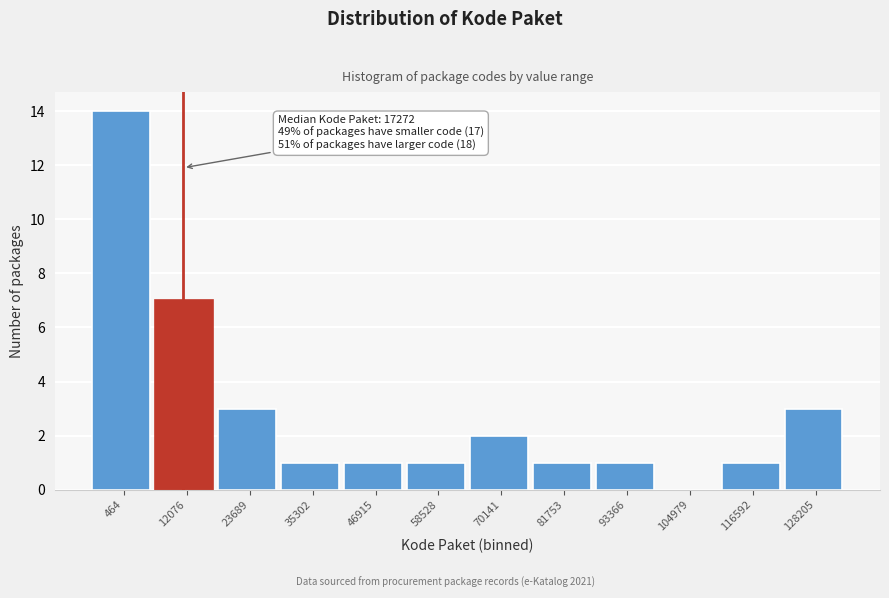

Reading right to left, what are all the values shown in this chart?

128205=3	116592=1	104979=0	93366=1	81753=1	70141=2	58528=1	46915=1	35302=1	23689=3	12076=7	464=14